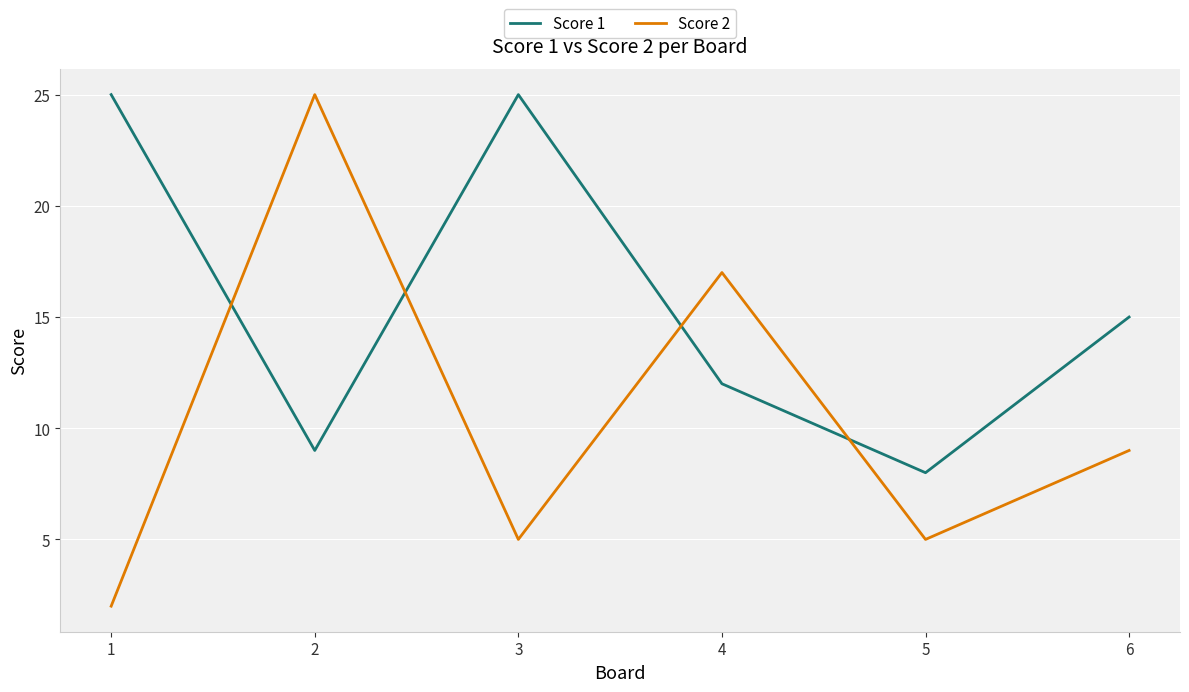

What is the sum of all Score 2 values?

63